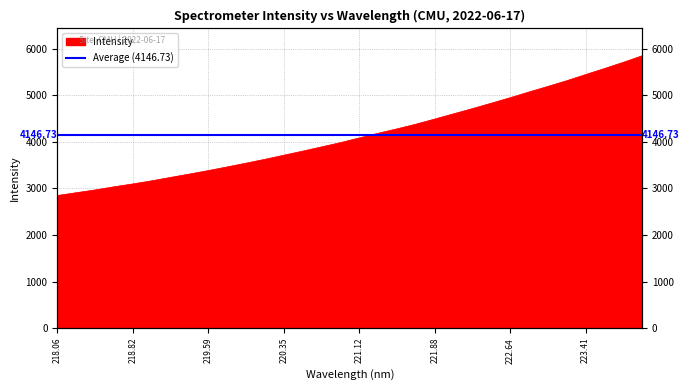

The value at 219.9712 is 6220.9. True or false?

False